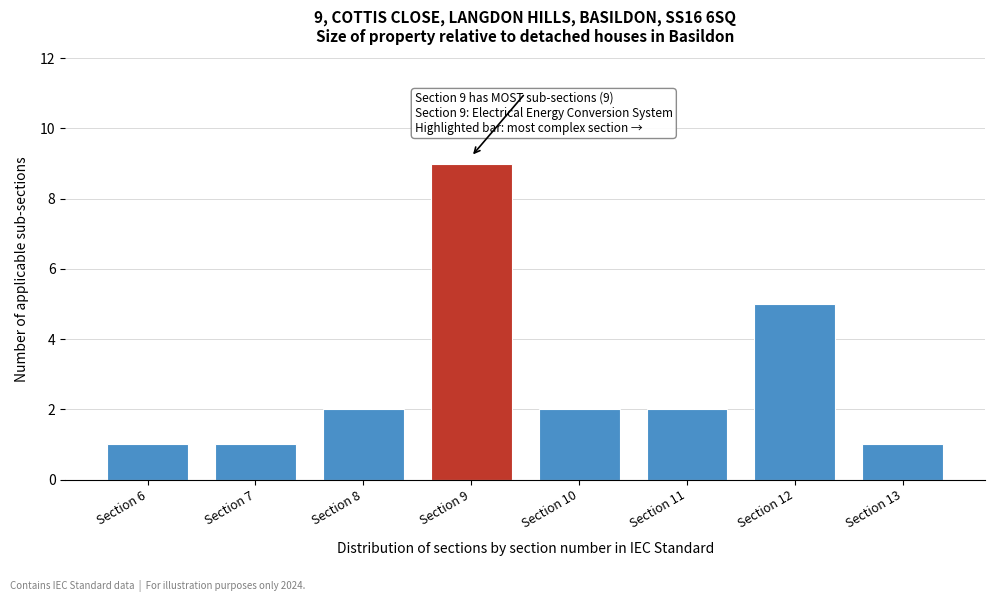

Reading right to left, what are all the values shown in this chart?

1	5	2	2	9	2	1	1